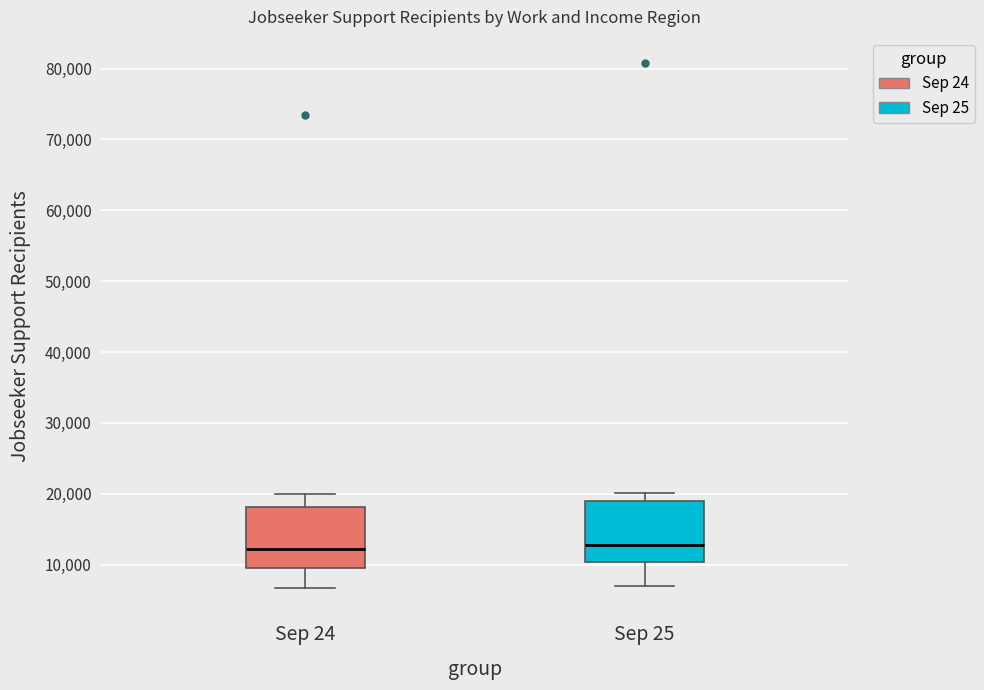

Reading left to right, transcribe this box plot: for each box, give where its median line is, the range the box spans, and where its two whiskers end, as read against the y-axis. The values are not printed on the chart, so give them approximately, as read against the axis.

Sep 24: median 12000, box 9000 to 18000, whiskers 7000 to 20000
Sep 25: median 13000, box 10000 to 19000, whiskers 7000 to 20000